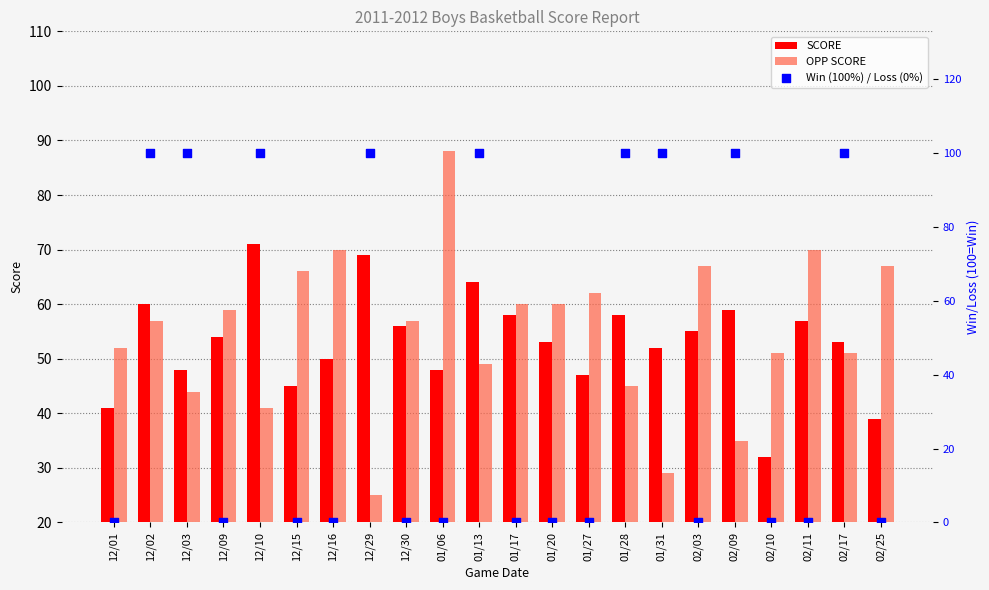

Which series has the largest total across all categories?

OPP SCORE